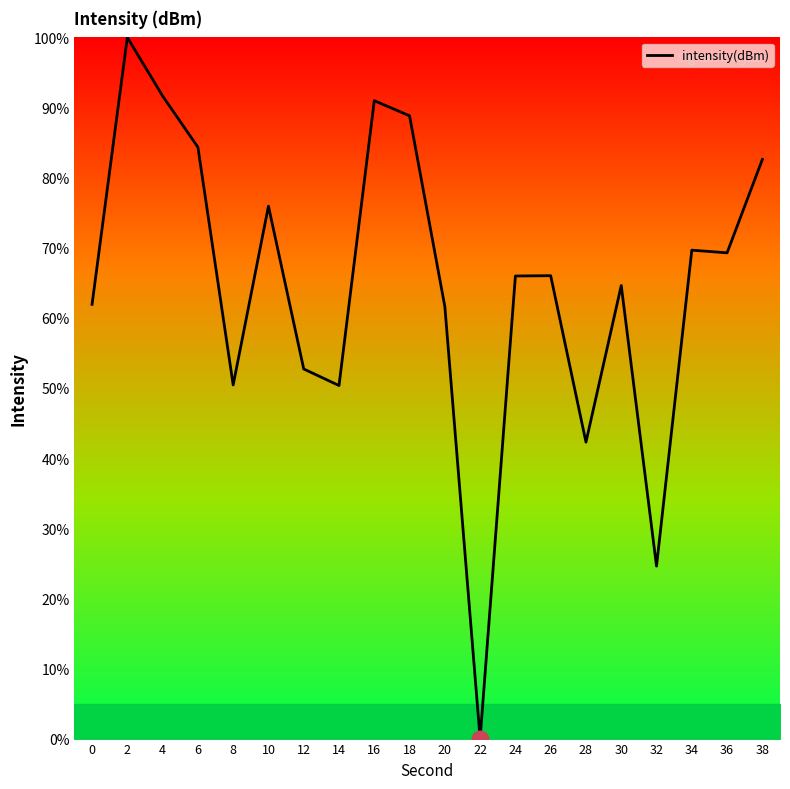

The value at 12 is 78.5. True or false?

False